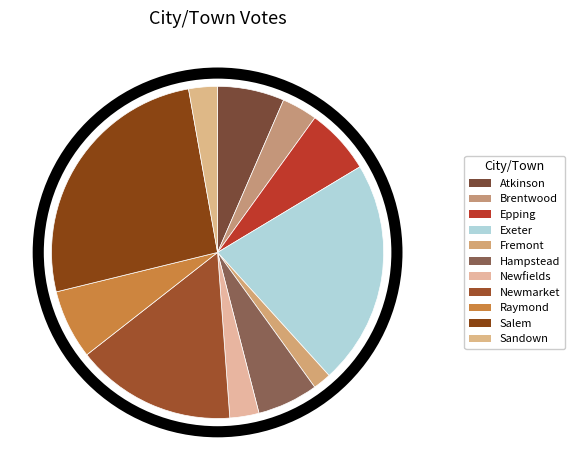

What is the ratio of the value at Newmarket to the value at Epping?

2.4